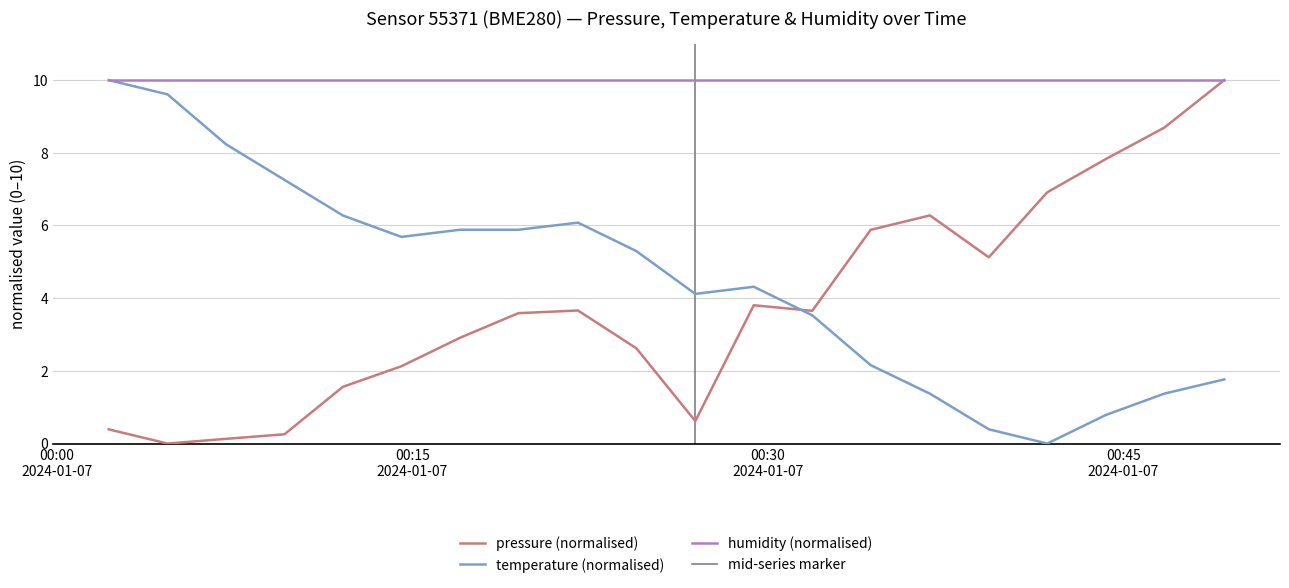

What is the difference between the maximum and minimum values in the pressure series?

10.0